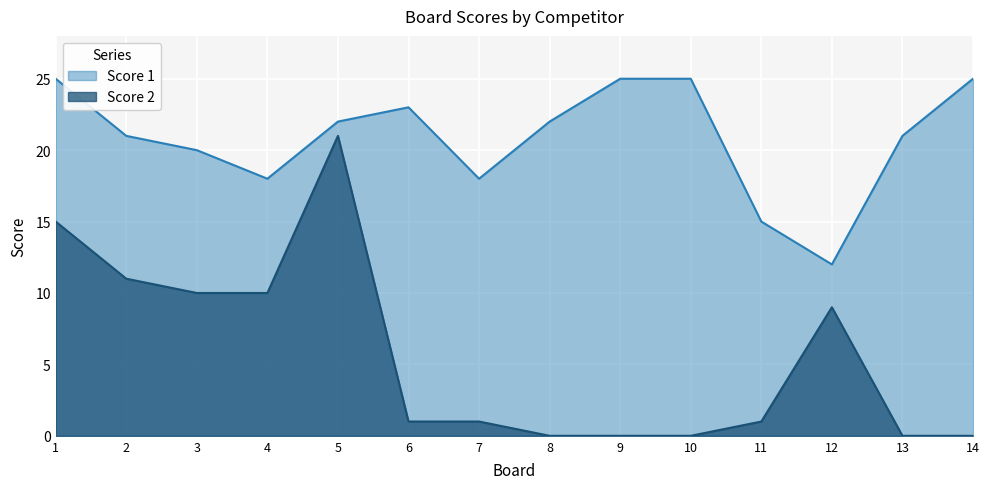

What is the difference between the maximum and minimum values in the Score 1 series?

13